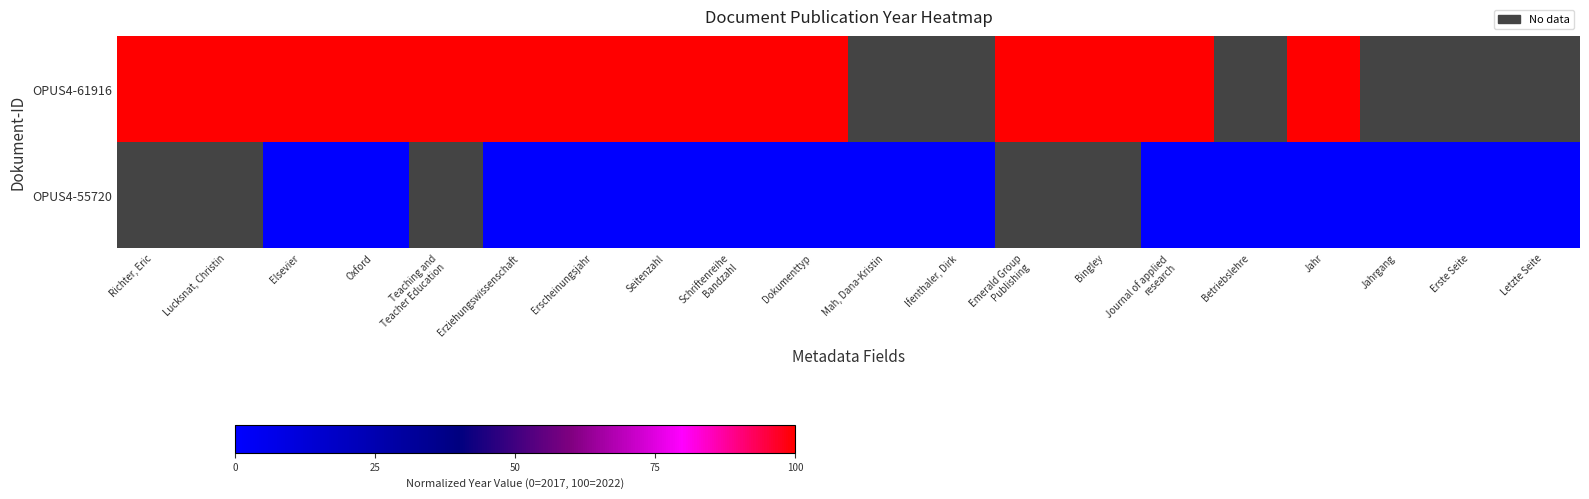

At how many categories does at least one series exceed 75?

14